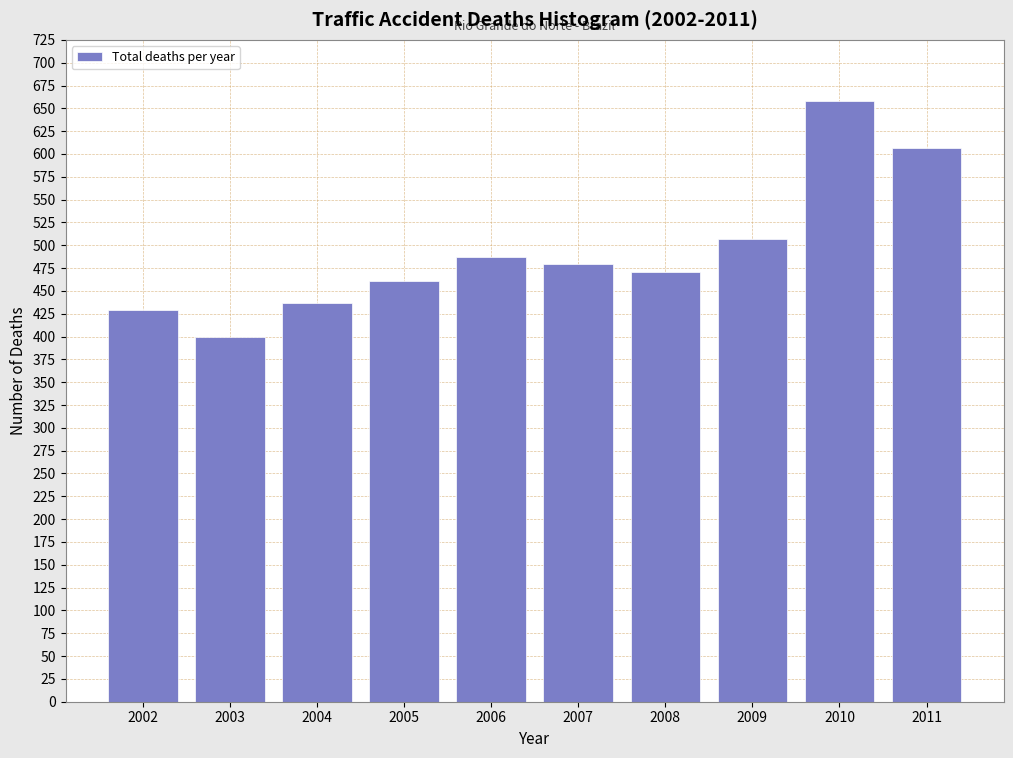

Reading right to left, transcribe all the data shown in this chart.

607	658	507	471	479	487	461	437	399	429